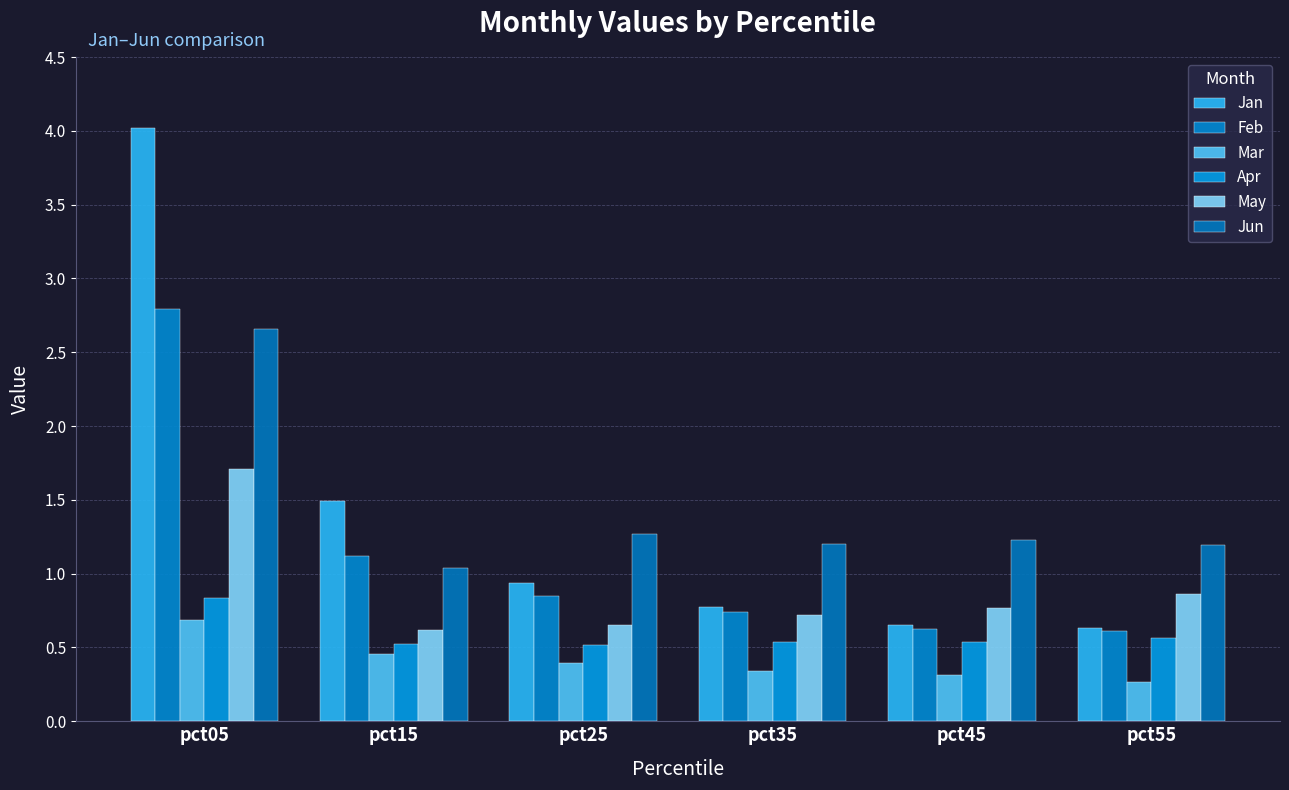

What is the approximate value of Feb at pct55?

0.6